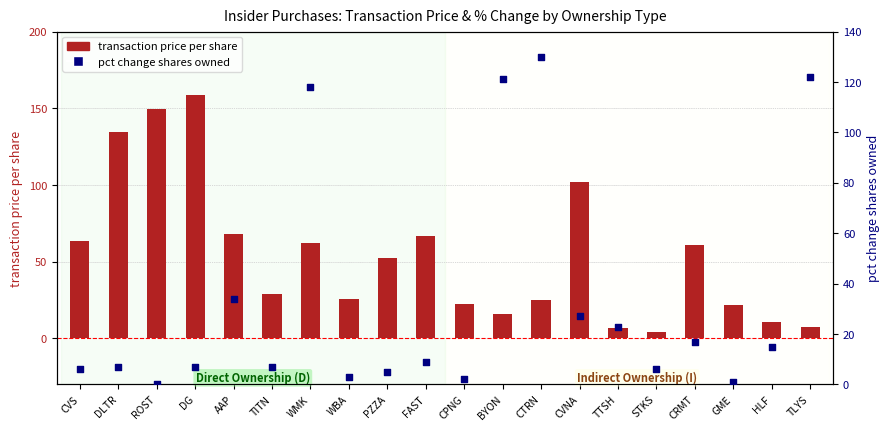

At which category is the sum across all series the highest?

WMK